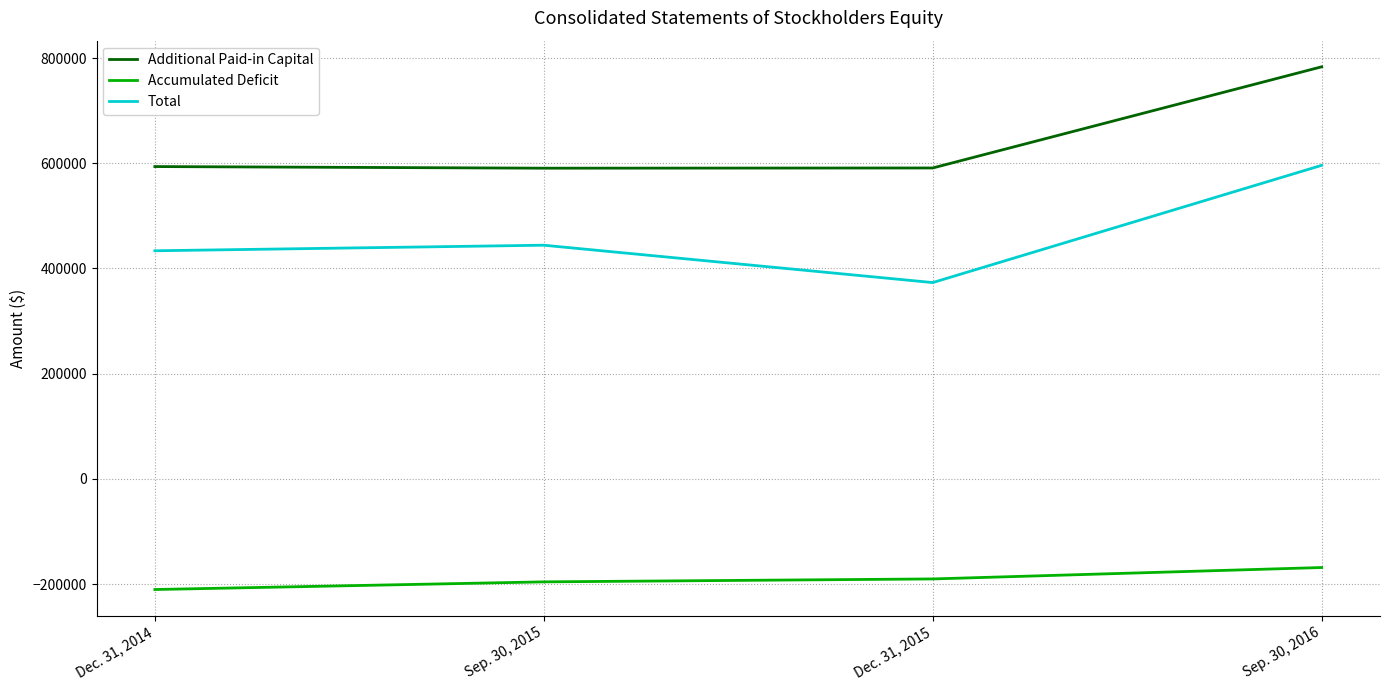

How many categories are shown in the chart?

4